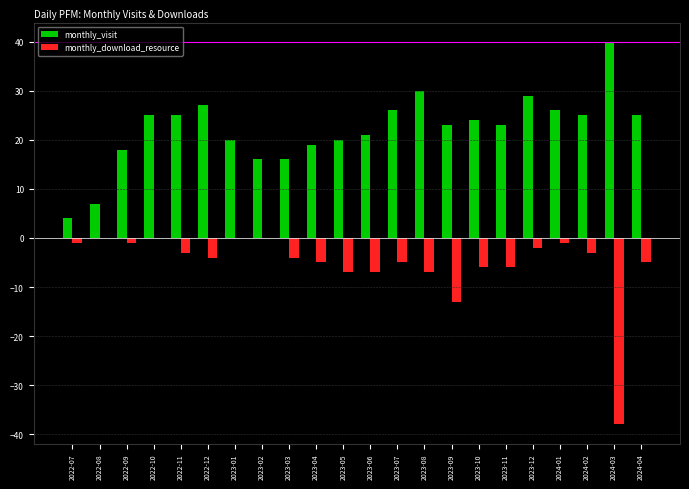

Where is monthly_download_resource nearest to the value -19?

2023-09